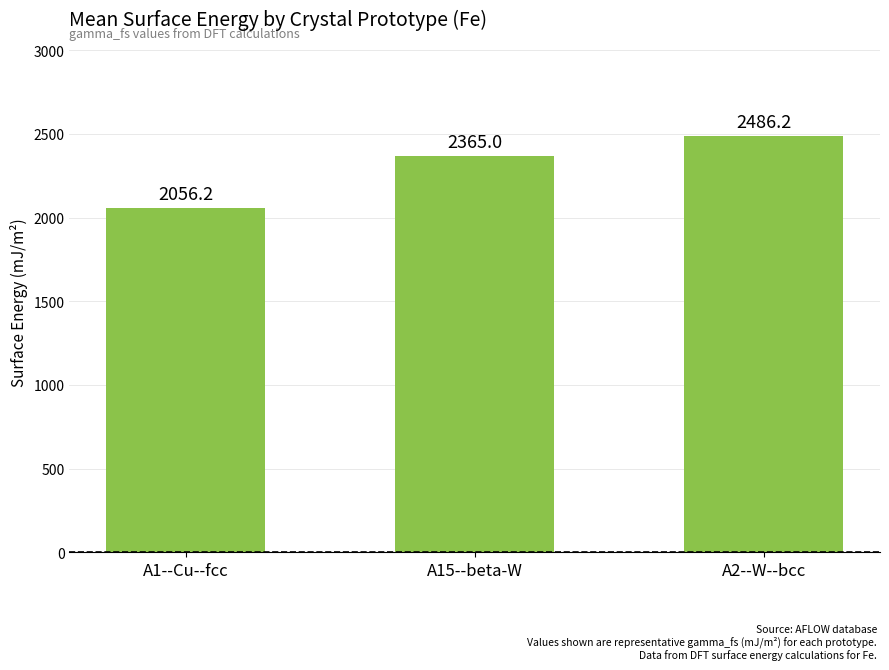

How many data points are less than 2365?

1